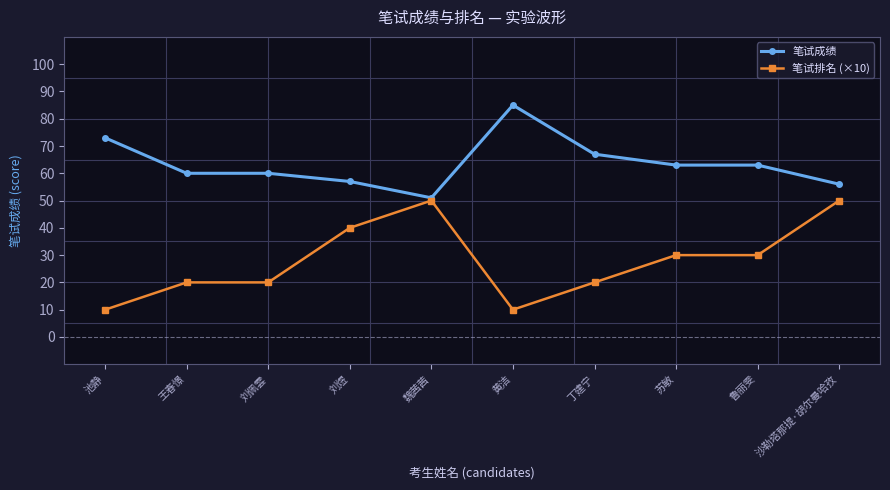

The value of 笔试排名 (×10) at 池静 is 18. True or false?

False